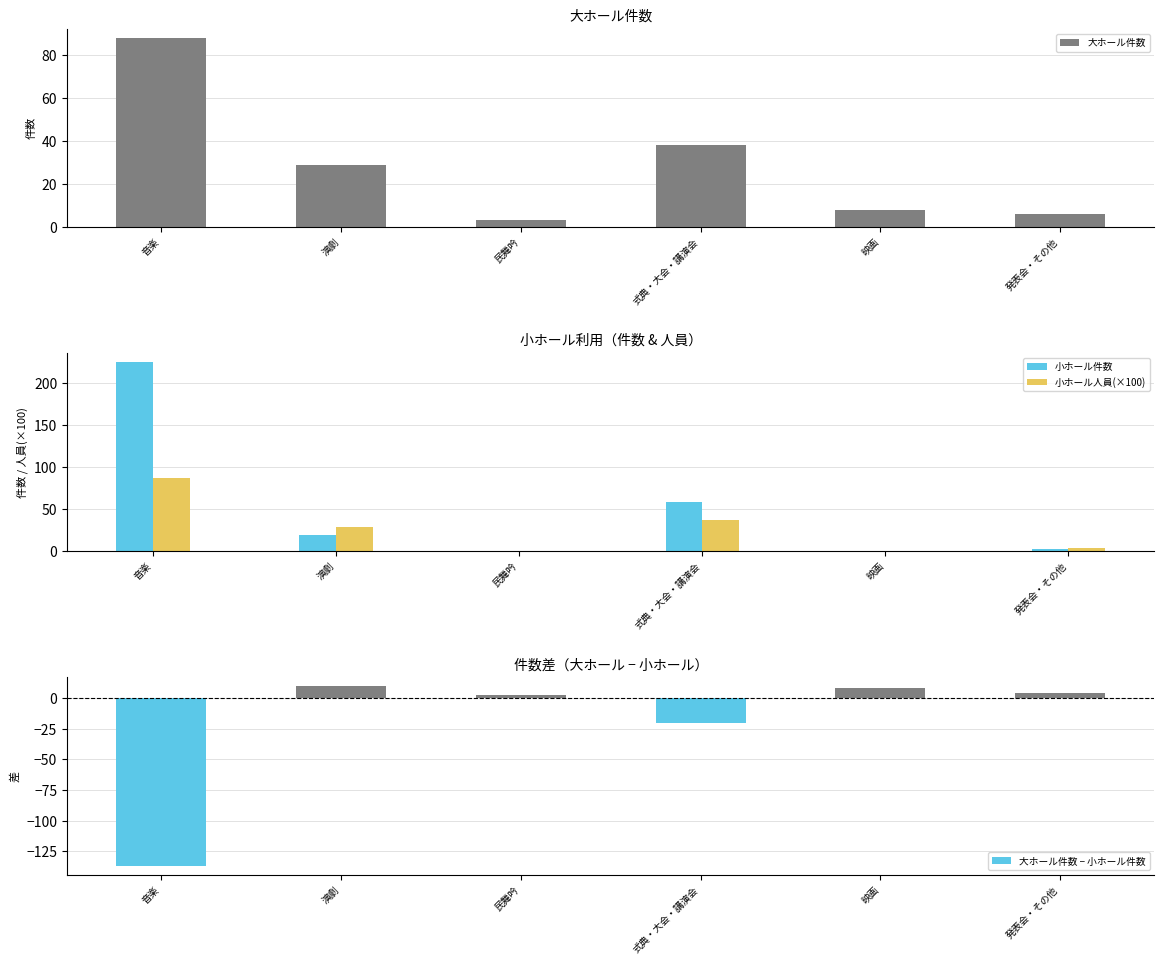

How many bars are there in total?

24